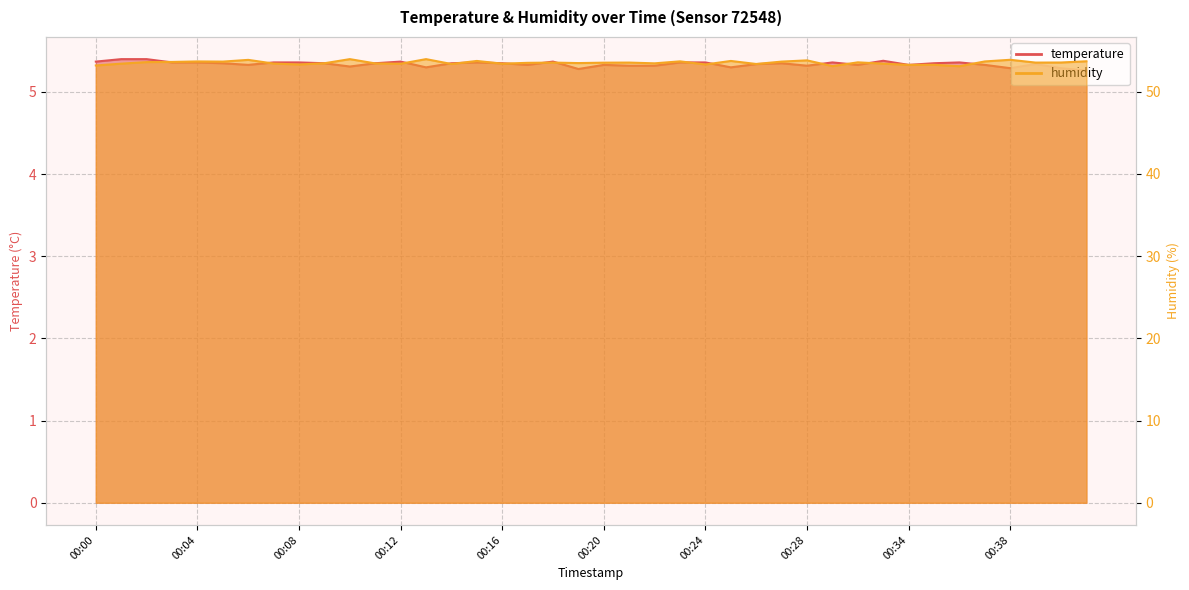

True or false: humidity and temperature cross at least once.

False